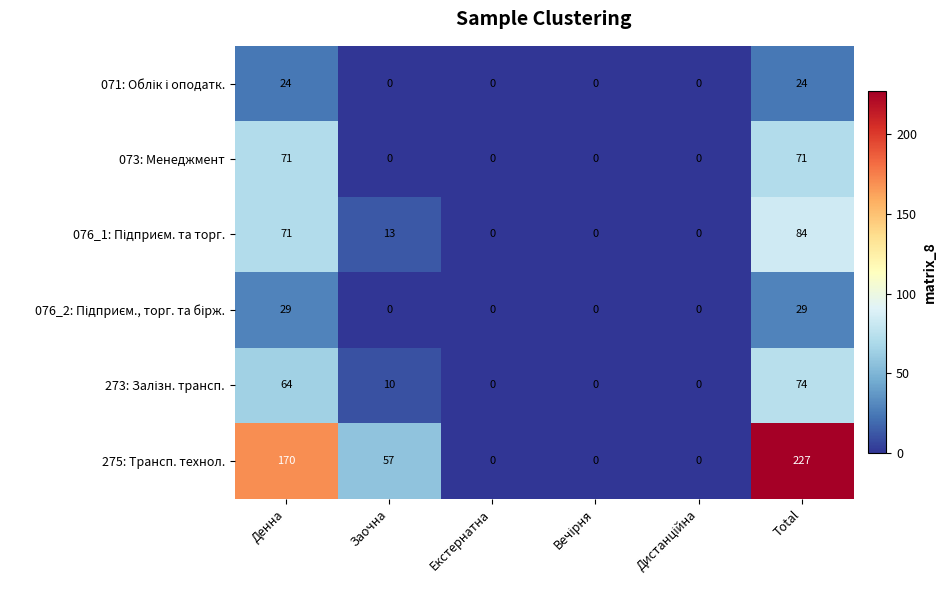

Which series has the largest range (max minus min)?

275: Трансп. технол.